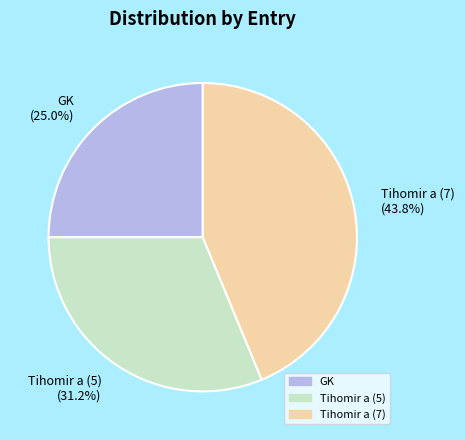

Rank the categories by value from highest to lowest.

Tihomir a (7), Tihomir a (5), GK